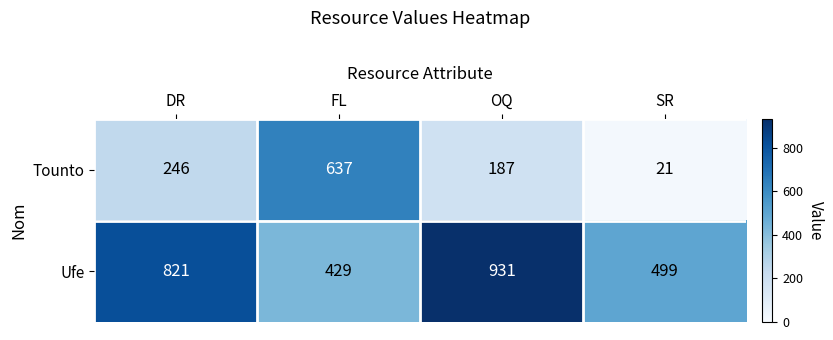

Between DR and OQ, which series saw the biggest shift?

Ufe